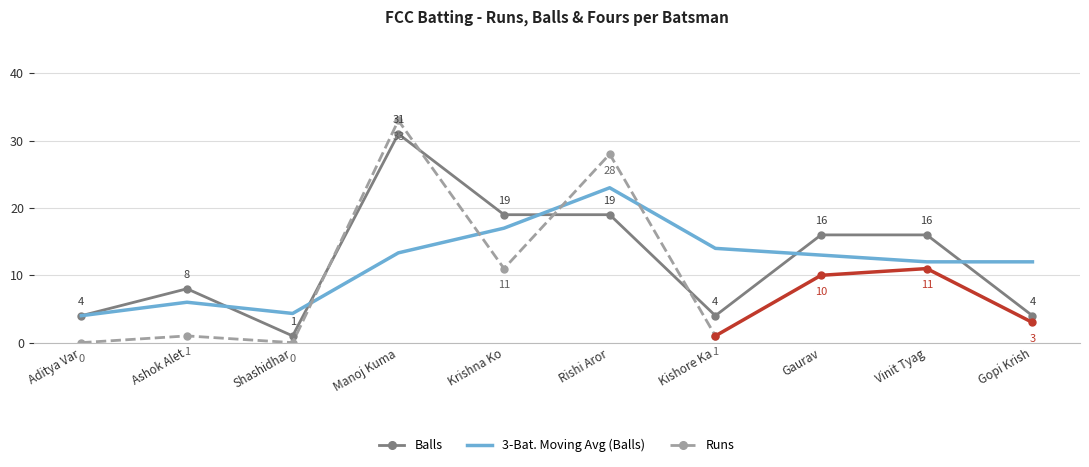

What is the label of the 3rd point from the right?

Gaurav